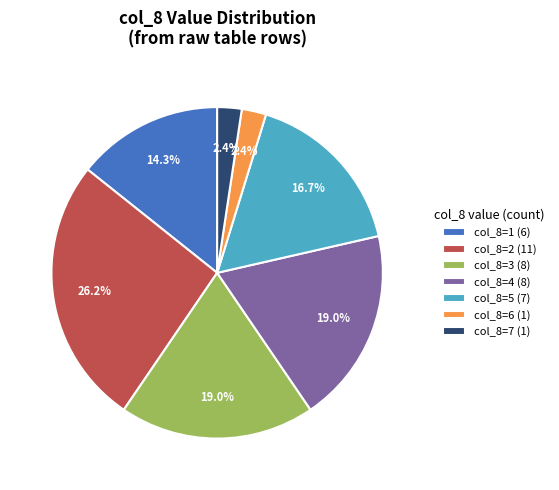

What is the ratio of the value at col_8=4 (8) to the value at col_8=2 (11)?

0.7